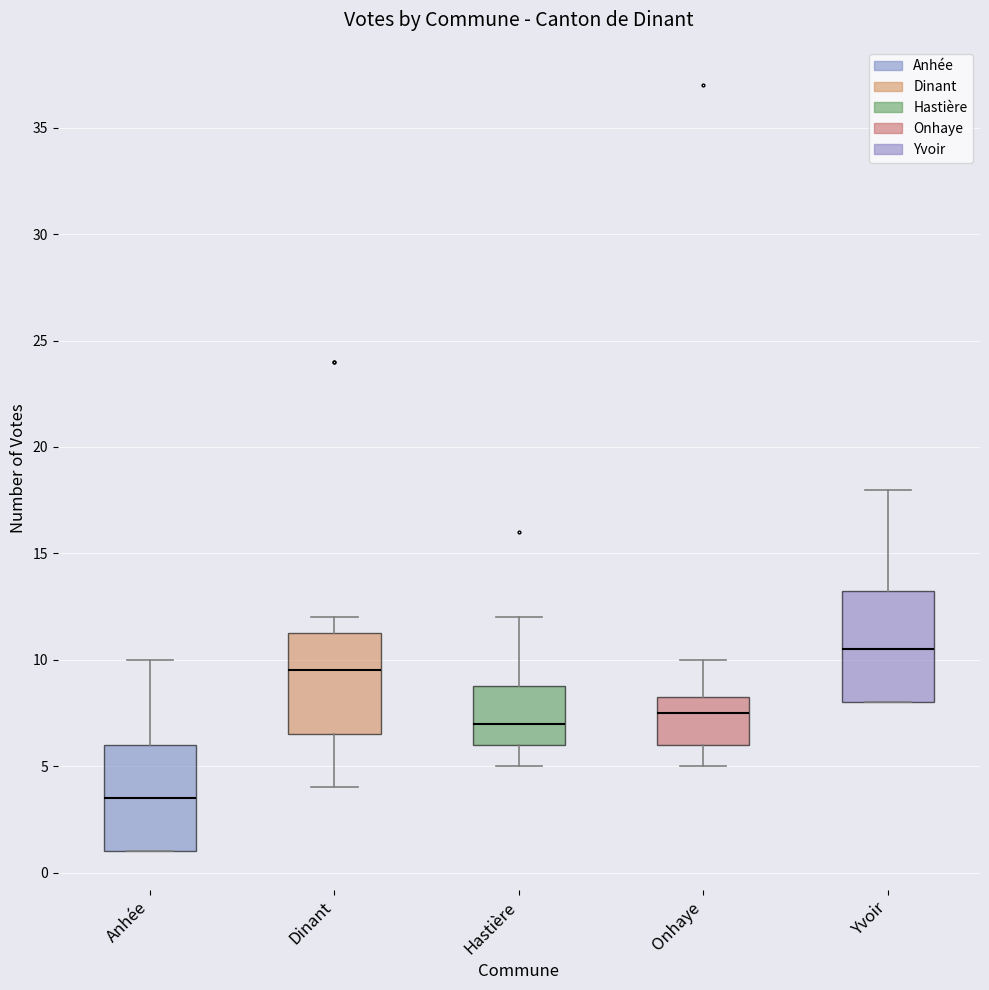

Reading left to right, read every box against the y-axis: the position of its median line, the range the box covers, and the ends of its whiskers. The values are not printed on the chart, so give them approximately, as read against the axis.

Anhée: median 3.5, box 1.0 to 6.0, whiskers 1.0 to 10.0
Dinant: median 9.5, box 6.5 to 11.5, whiskers 4.0 to 12.0
Hastière: median 7.0, box 6.0 to 9.0, whiskers 5.0 to 12.0
Onhaye: median 7.5, box 6.0 to 8.5, whiskers 5.0 to 10.0
Yvoir: median 10.5, box 8.0 to 13.5, whiskers 8.0 to 18.0